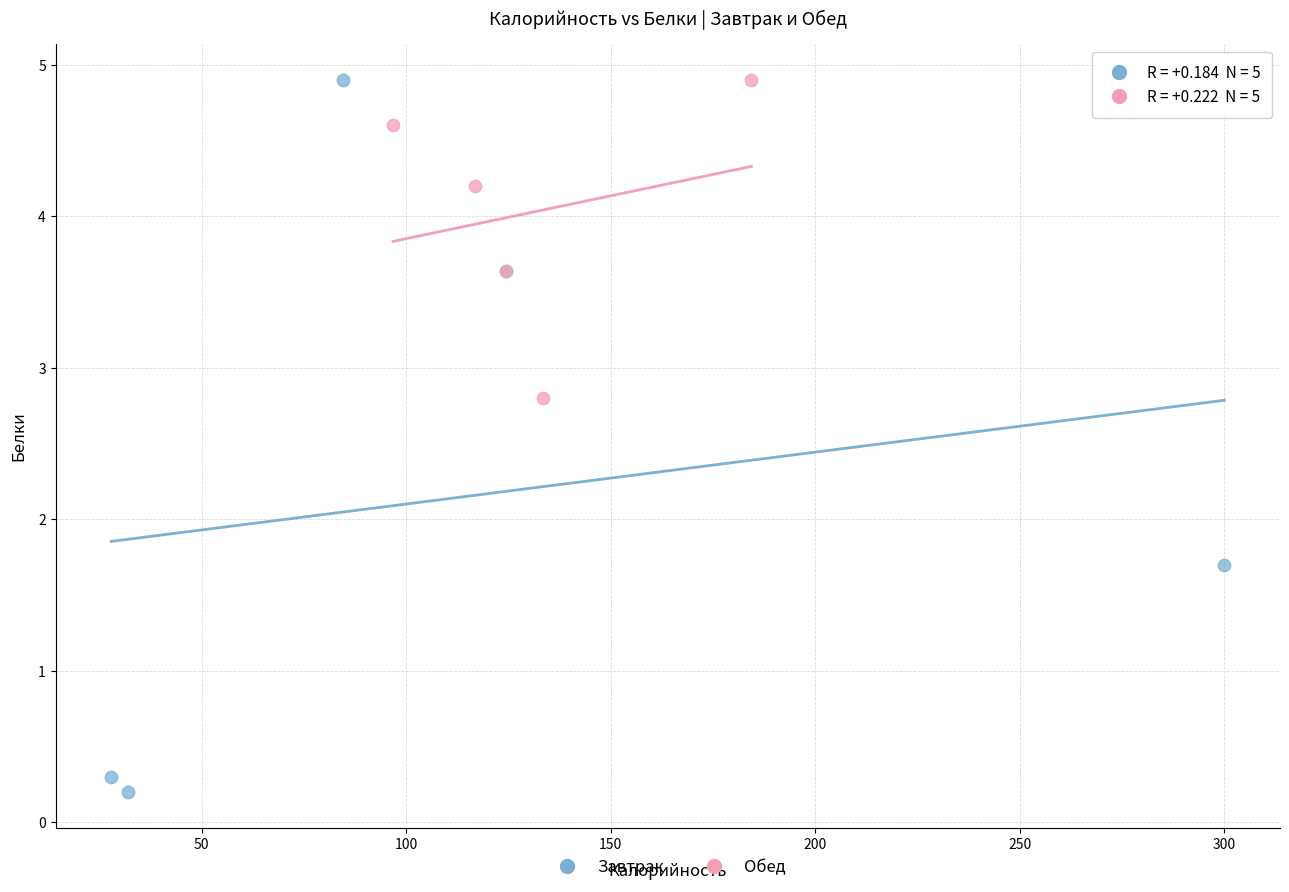

Which series has the largest Y range (max minus min)?

Завтрак